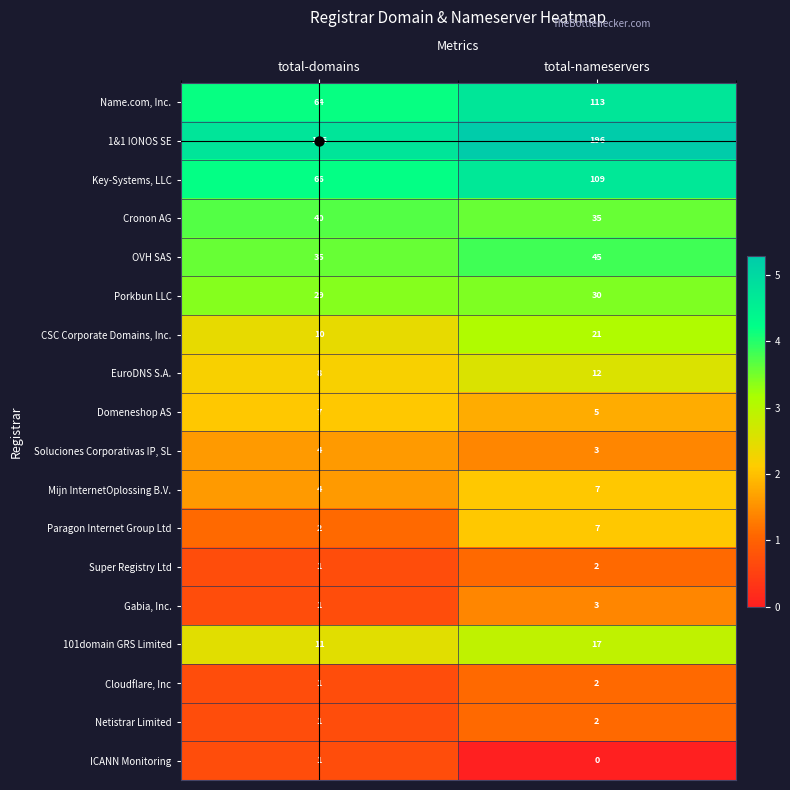

Where is Cronon AG nearest to the value 37?

total-nameservers